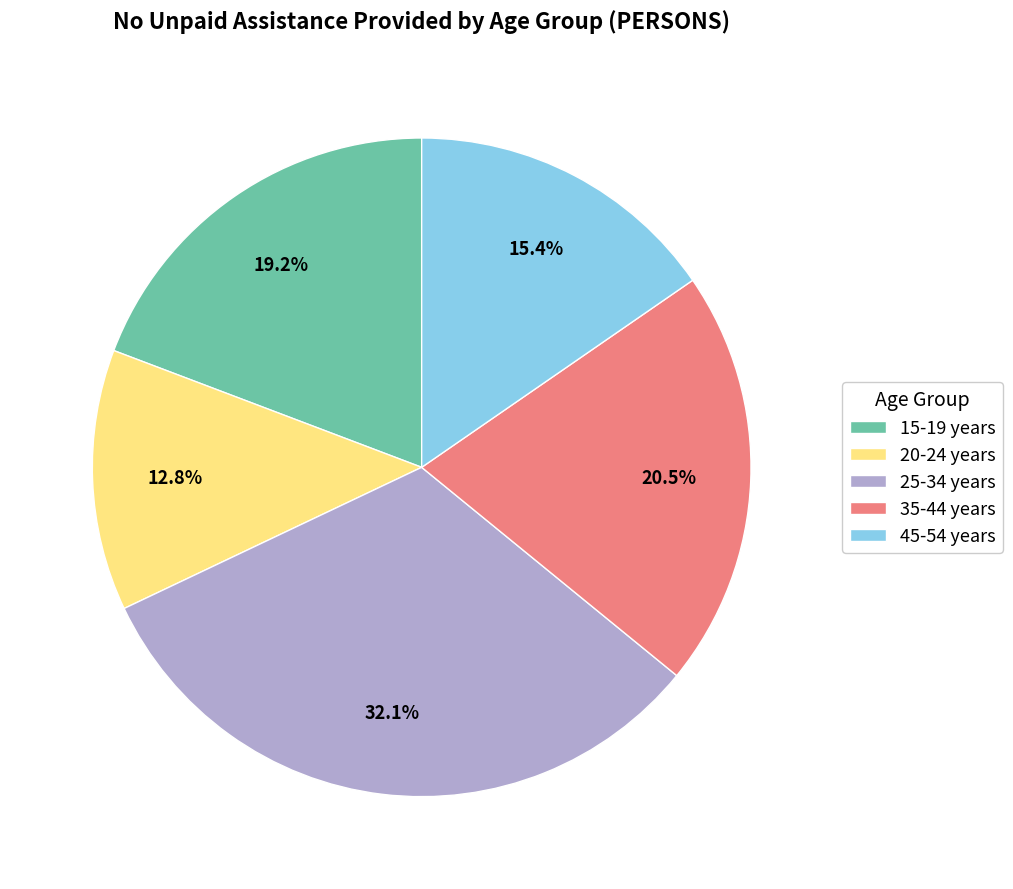

Does 20-24 years account for over 50% of the chart?

No